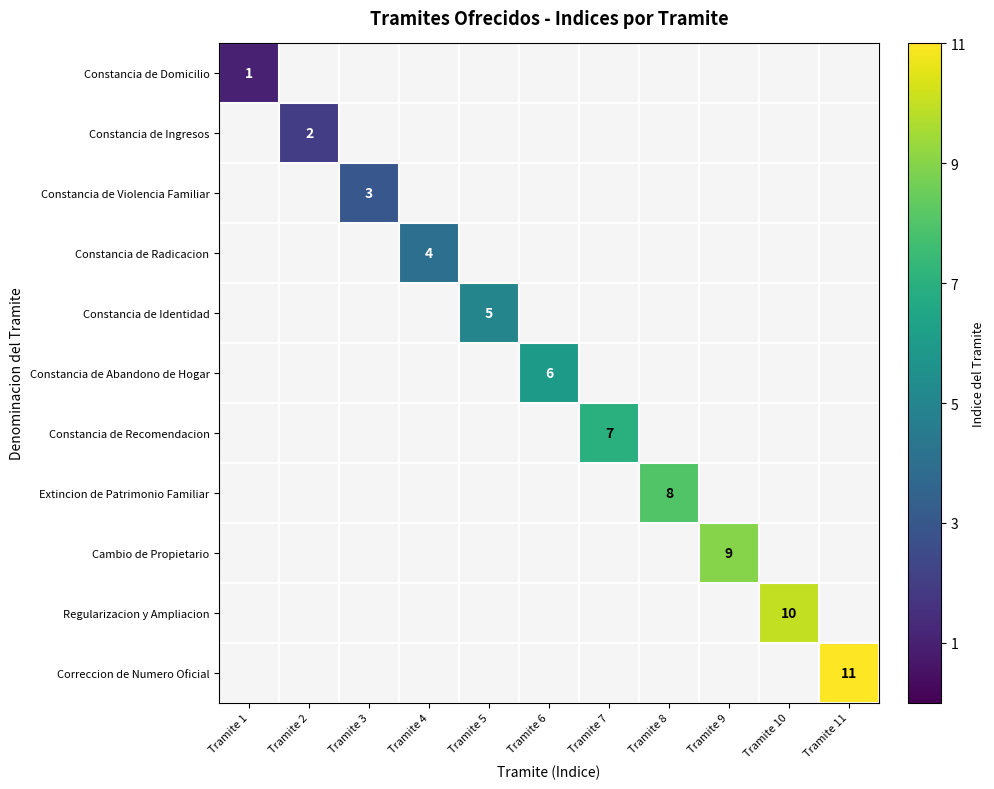

Which label corresponds to the smallest value in the chart?

Tramite 1